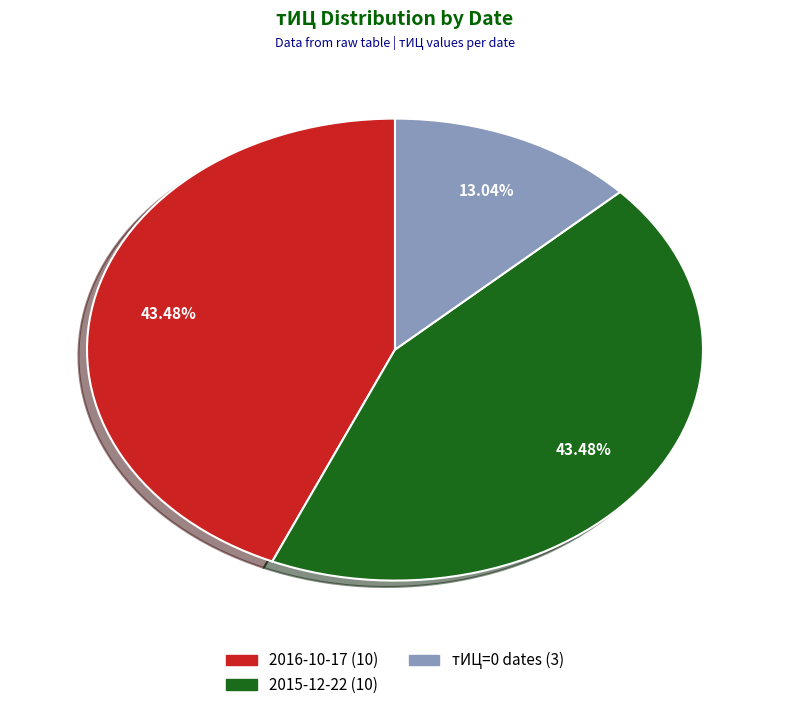

Count the number of slices in the pie.

3